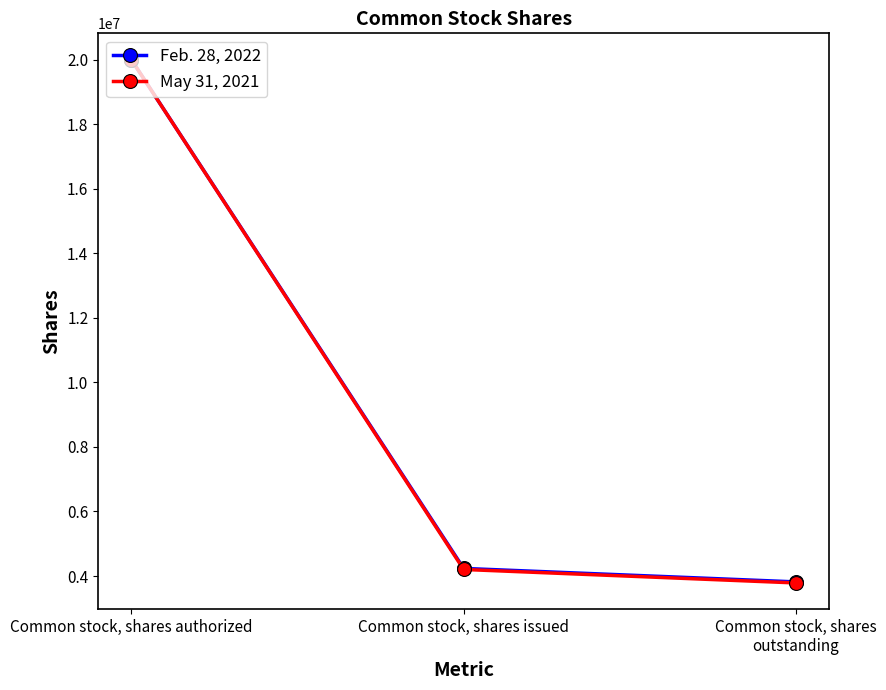

Reading left to right, what are all the values shown in this chart?

Feb. 28, 2022: Common stock, shares authorized=20000000	Common stock, shares issued=4236821	Common stock, shares outstanding=3818770
May 31, 2021: Common stock, shares authorized=20000000	Common stock, shares issued=4204553	Common stock, shares outstanding=3786502